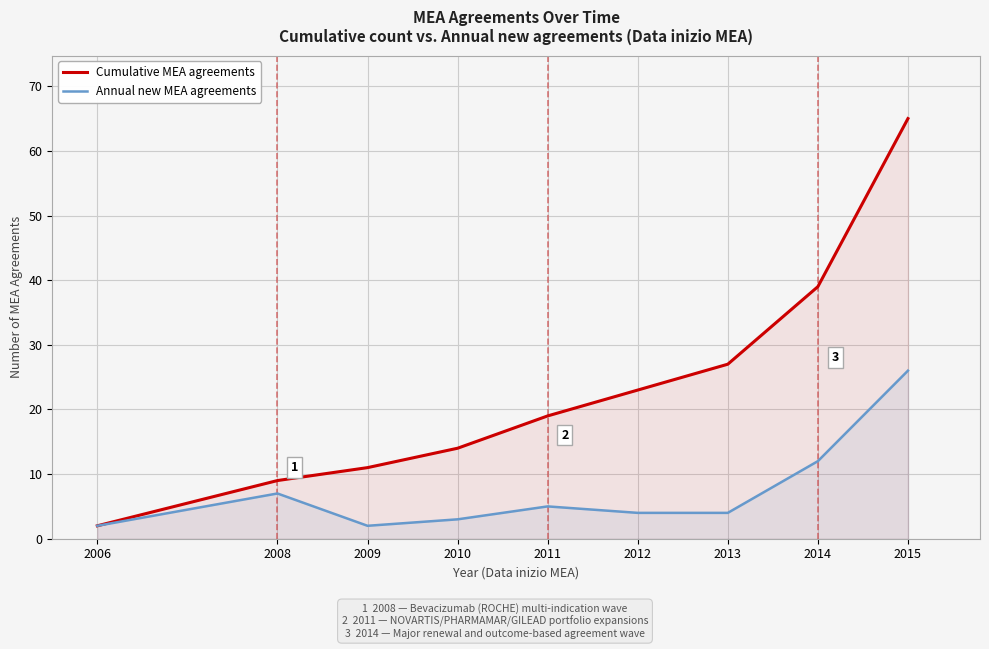

Rank the series at 2013 from lowest to highest value.

Annual new MEA agreements, Cumulative MEA agreements